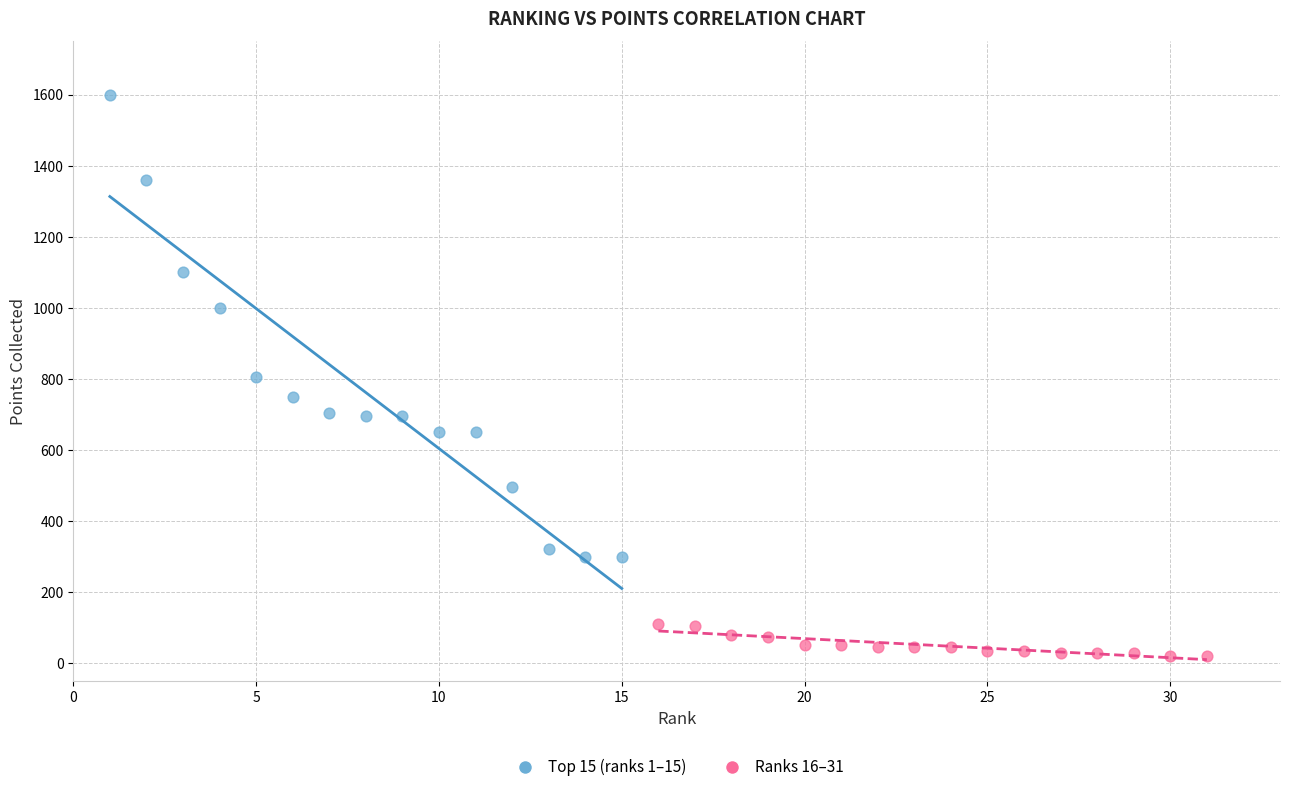

Which series reaches the minimum Y coordinate?

Ranks 16–31